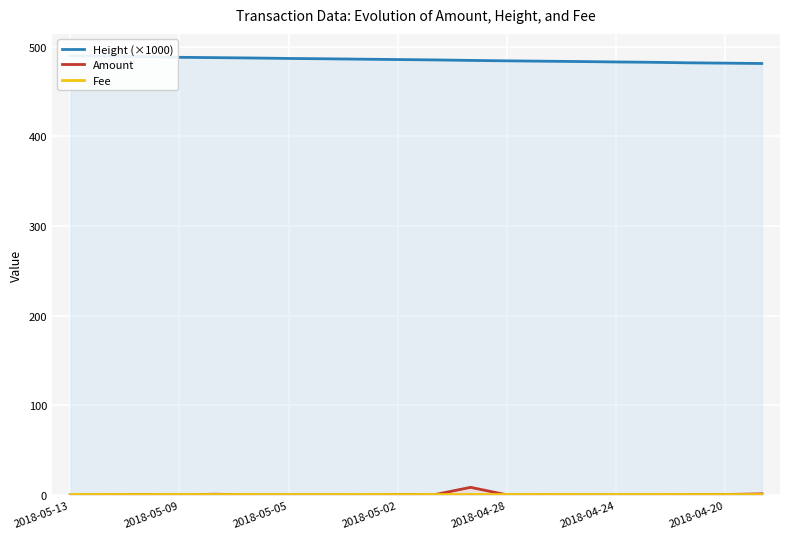

The value of Amount at 2018-04-24 is 0.5. True or false?

False